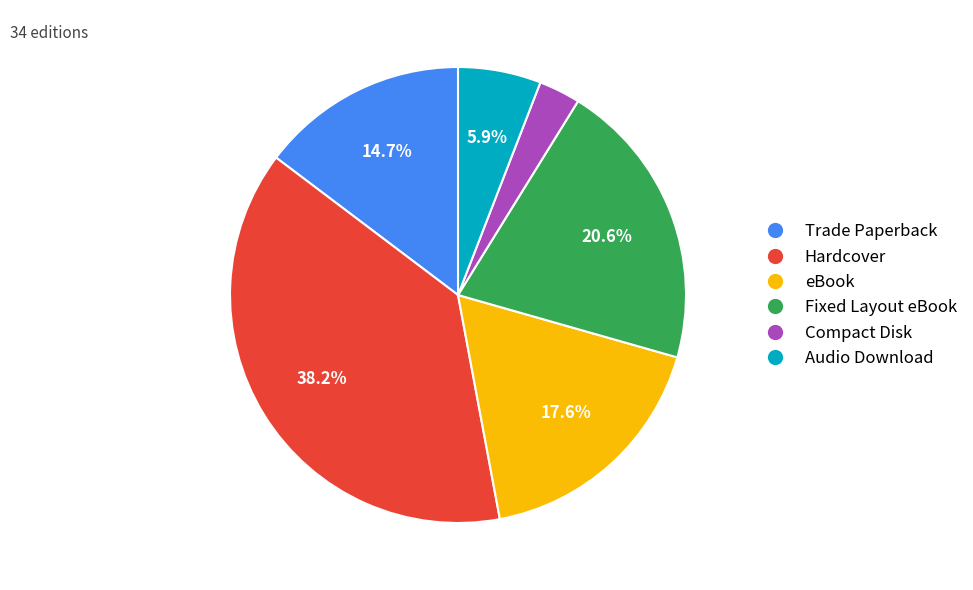

How many slices are in this pie chart?

6